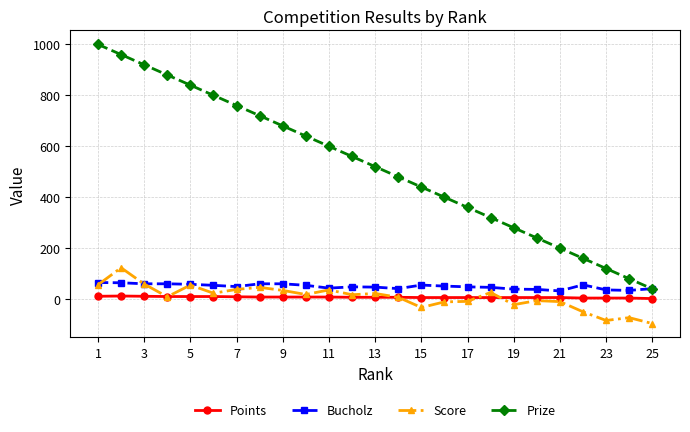

Is this an area chart (filled region under the line)?

No